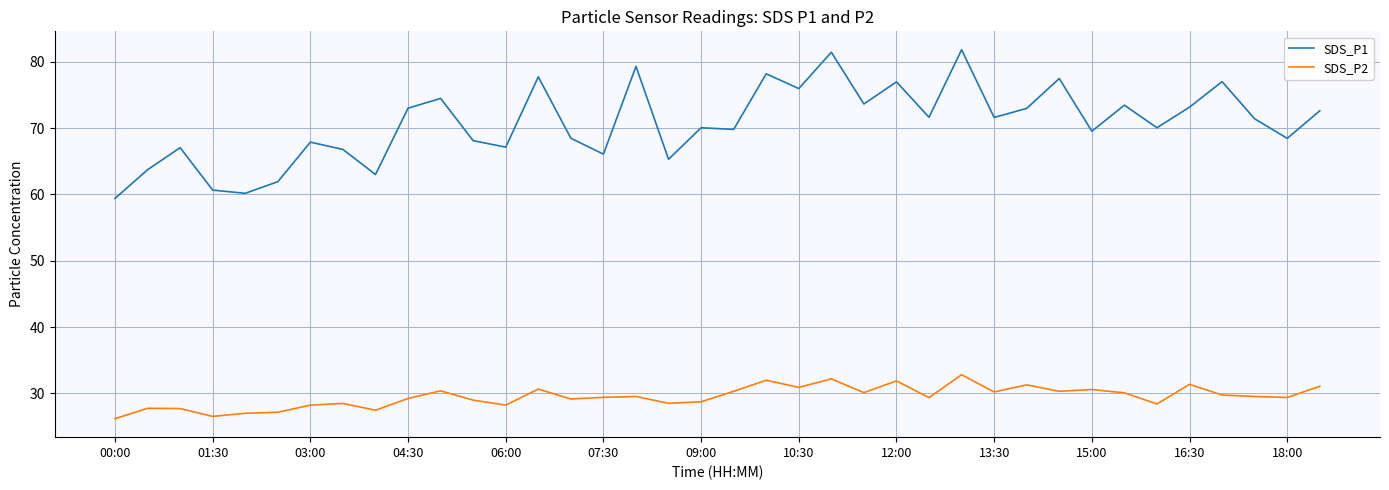

What is the highest value of the SDS_P1 series?

81.8